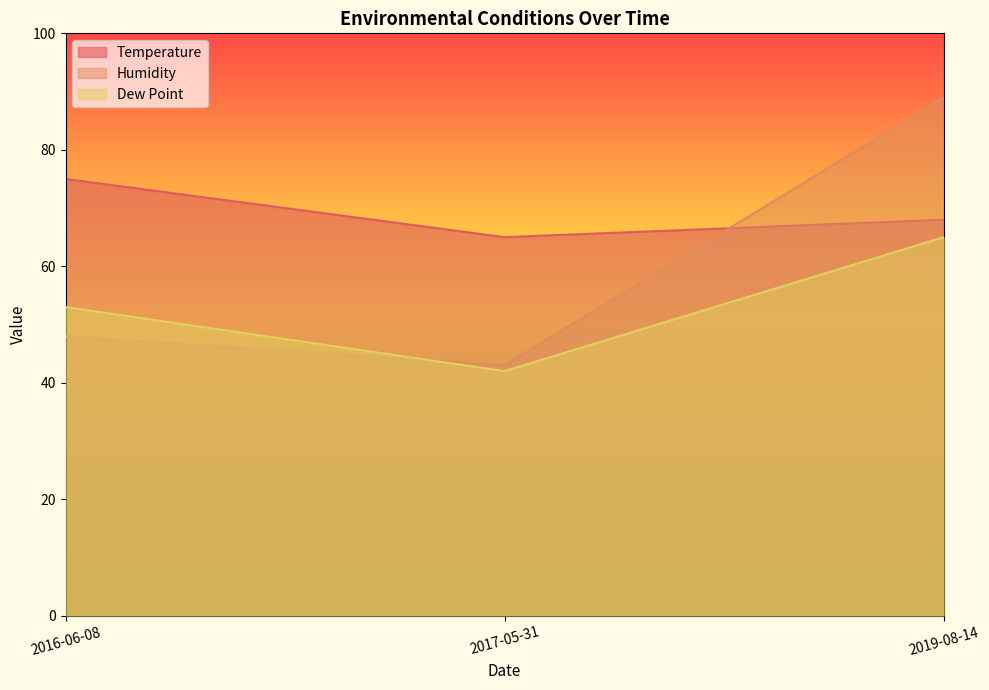

At how many categories does at least one series exceed 49?

3